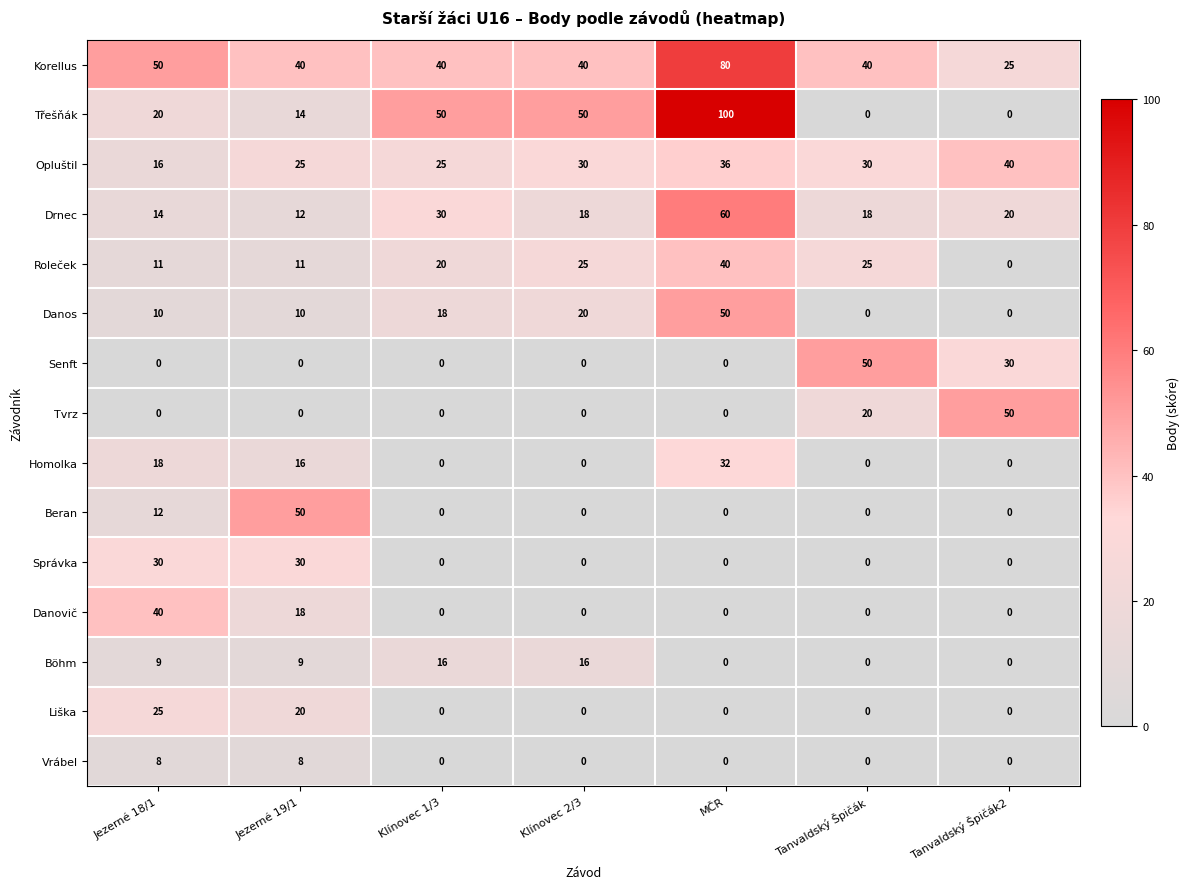

The Drnec series shows 19 at Jezerné 19/1. True or false?

False